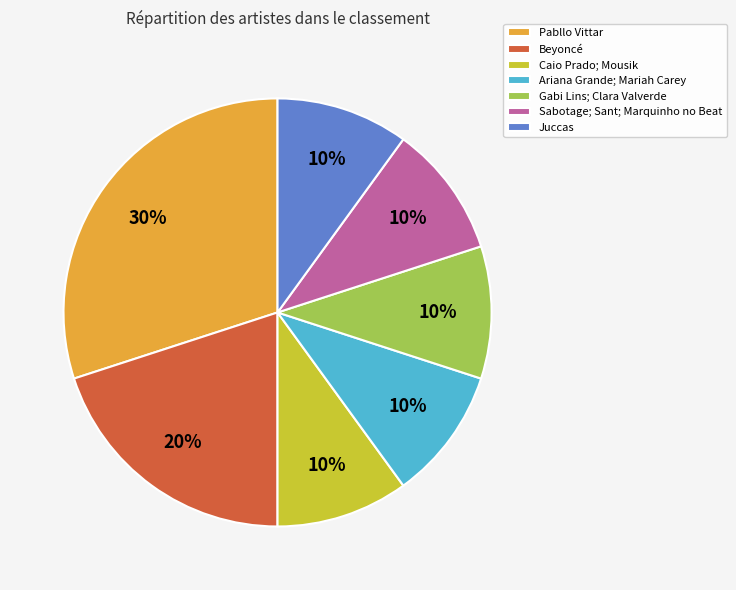

Which slice is the largest?

Pabllo Vittar